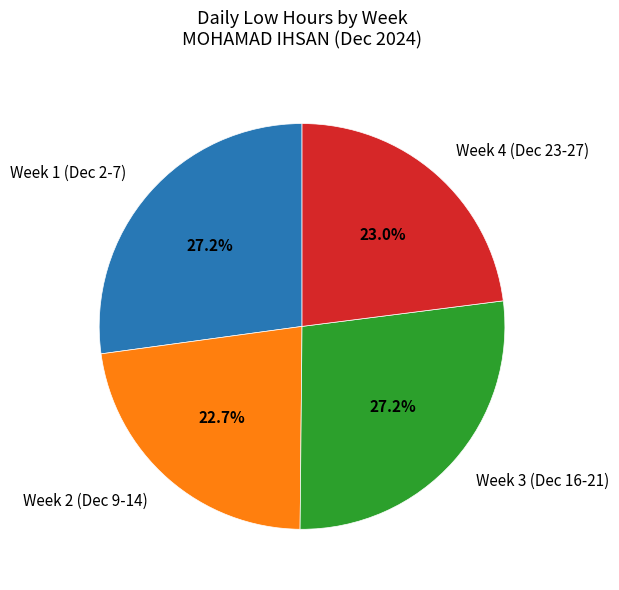

To the nearest percent, what is the difference between the largest and smallest slice percentages?

4%